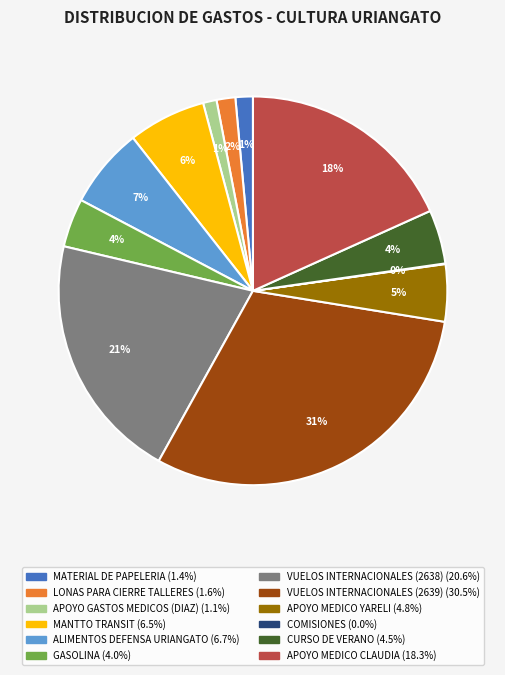

Combined, do MANTTO TRANSIT and GASOLINA account for over 50%?

No